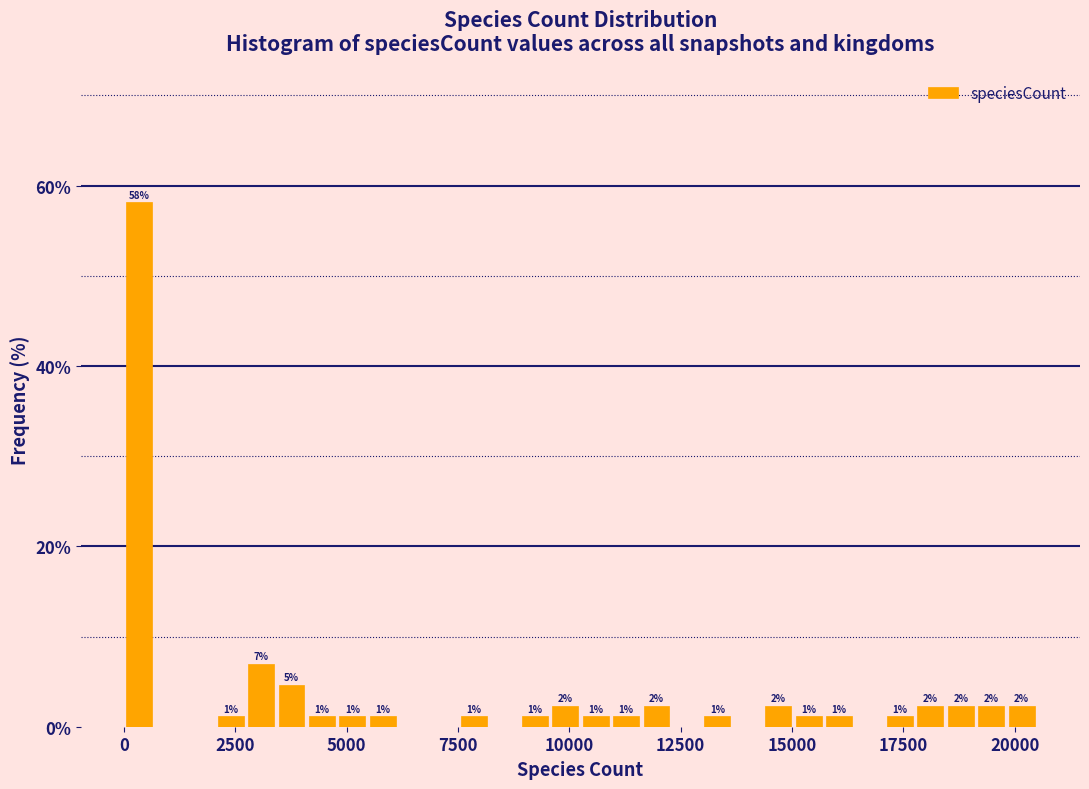

Read against the x-axis, roughly where is the centre of the tallest bar?

500